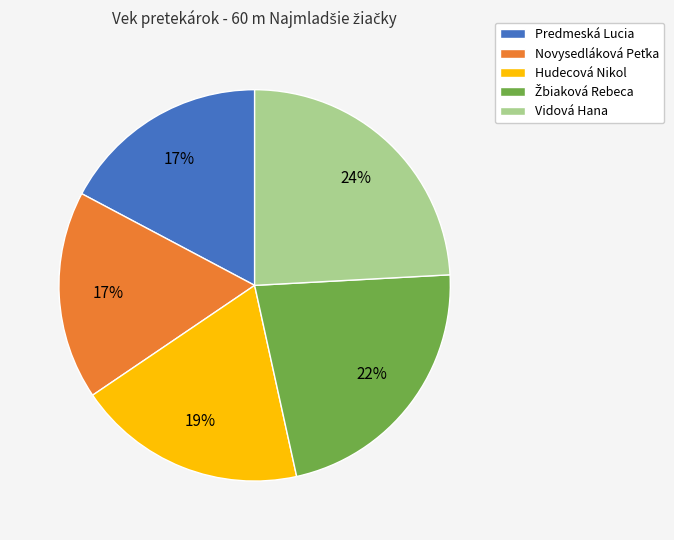

True or false: Predmeská Lucia accounts for 30% of the total.

False